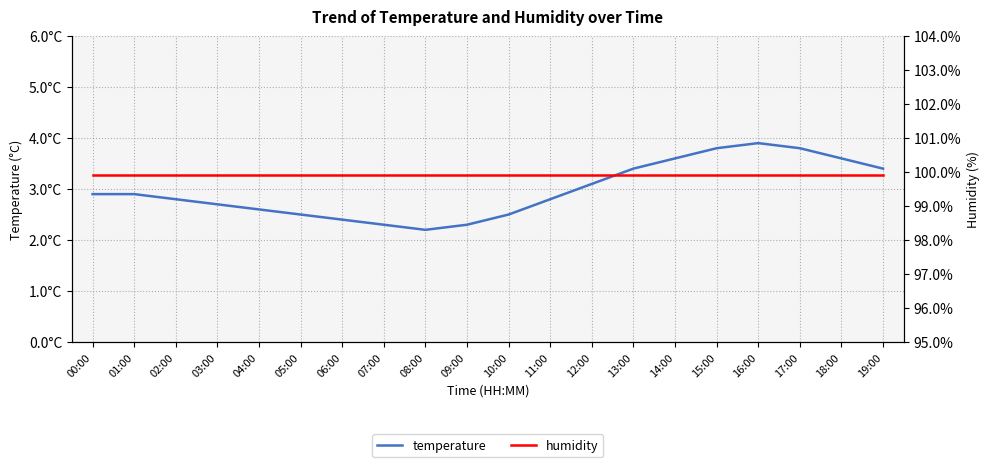

What is the smallest value displayed?

2.2